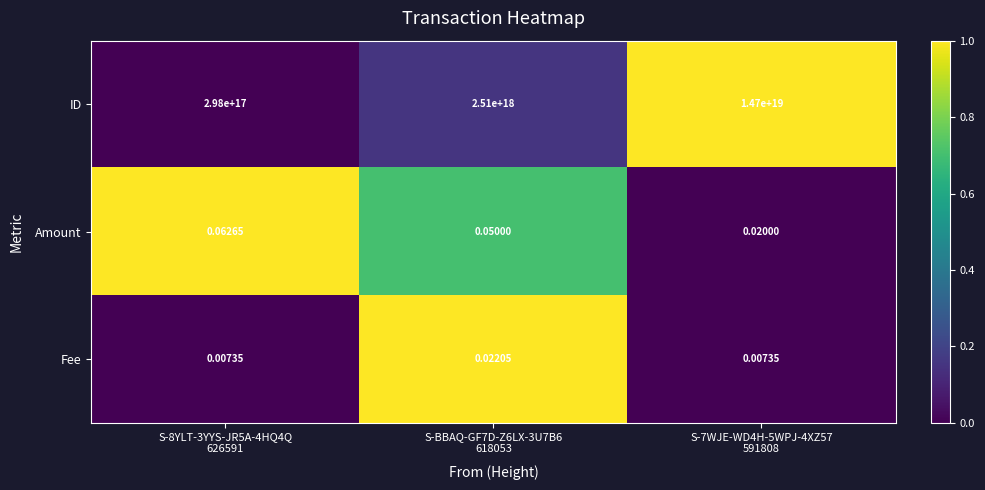

Which series has the widest spread of values?

ID